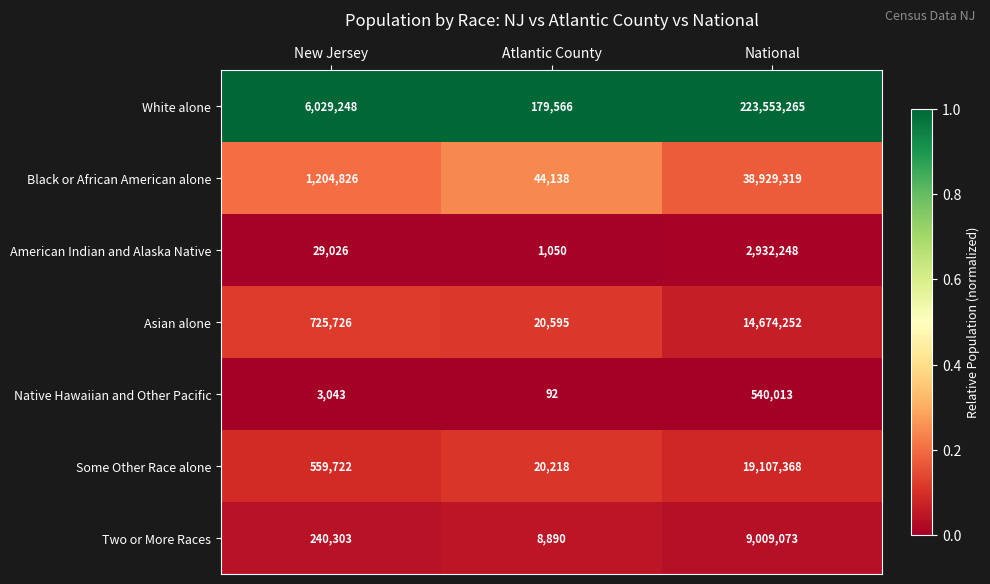

Which category has the lowest value across all series?

Atlantic County